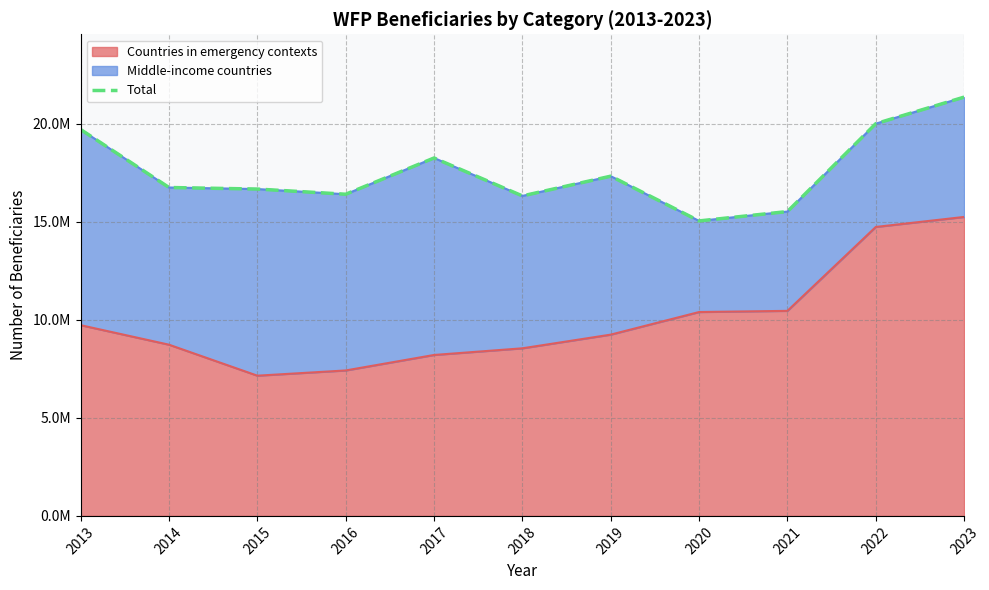

What is the change in value from 2015 to 2016?

-264527